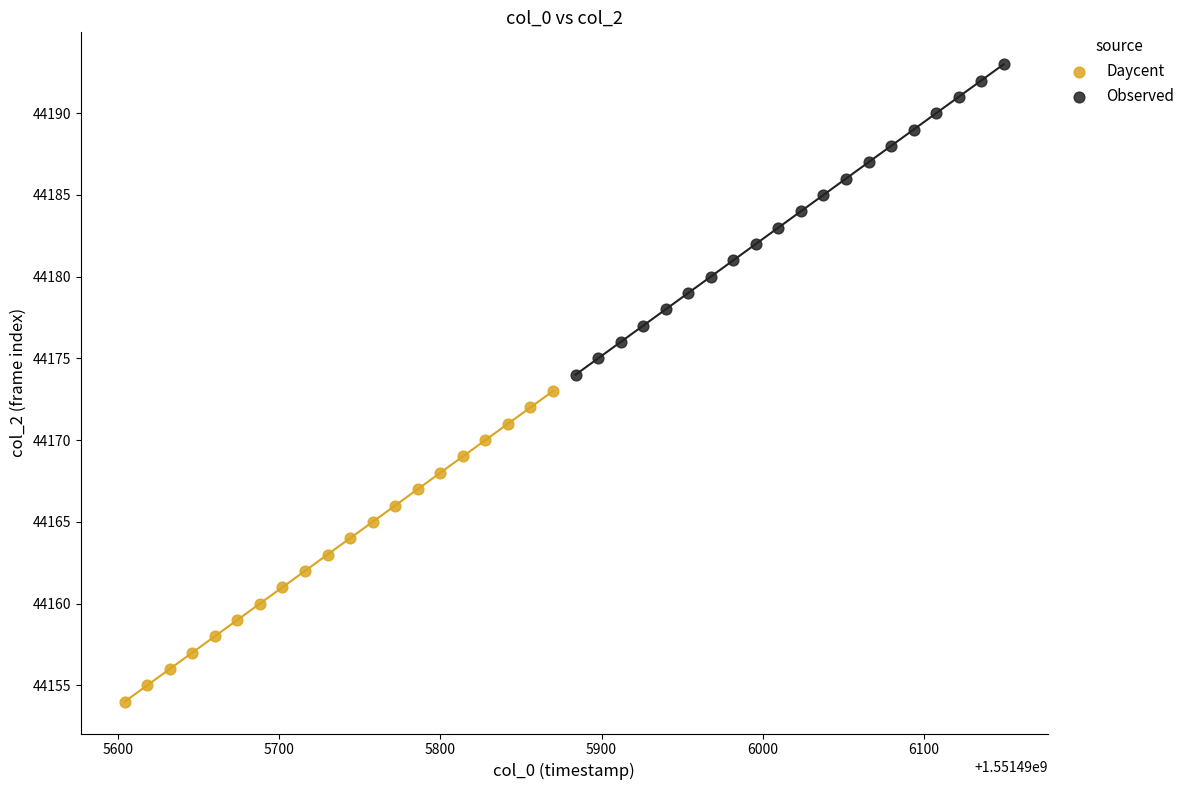

What are all the series names shown in the legend?

Daycent, Observed